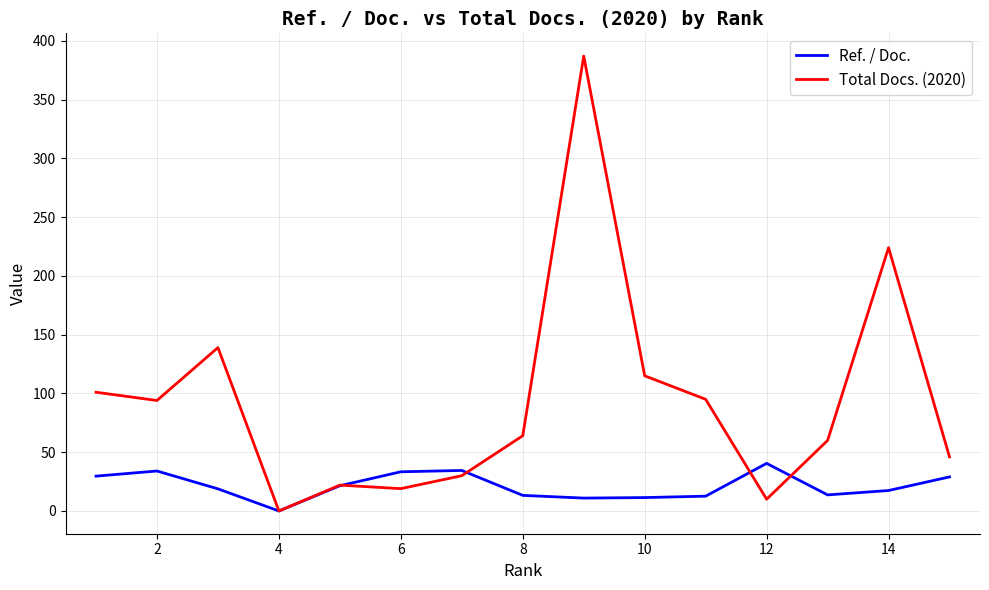

Rank the series by their average value, from highest to lowest.

Total Docs. (2020), Ref. / Doc.